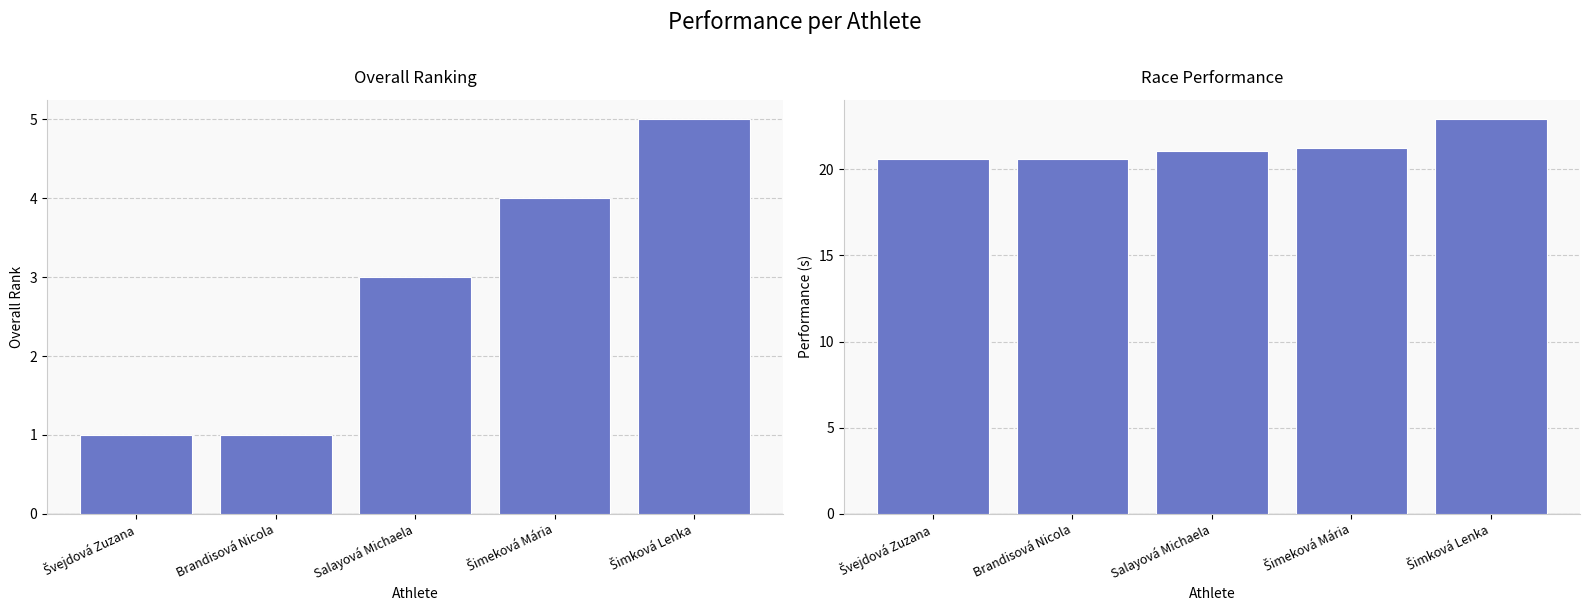

What is the value of the Poradie (sourhn.) bar at the 5th from the left?

5.0